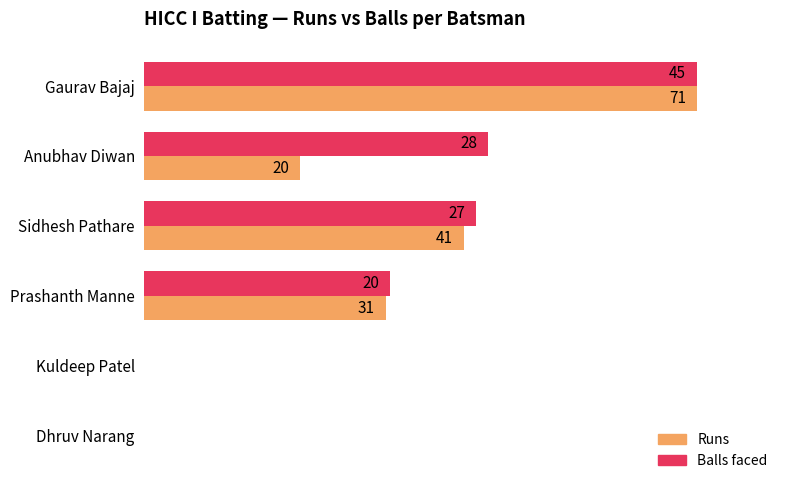

Reading left to right, transcribe all the data shown in this chart.

Runs (% of top scorer): 100.0	28.2	57.7	43.7	0.0	0.0
Balls (% of top balls faced): 100.0	62.2	60.0	44.4	0.0	0.0